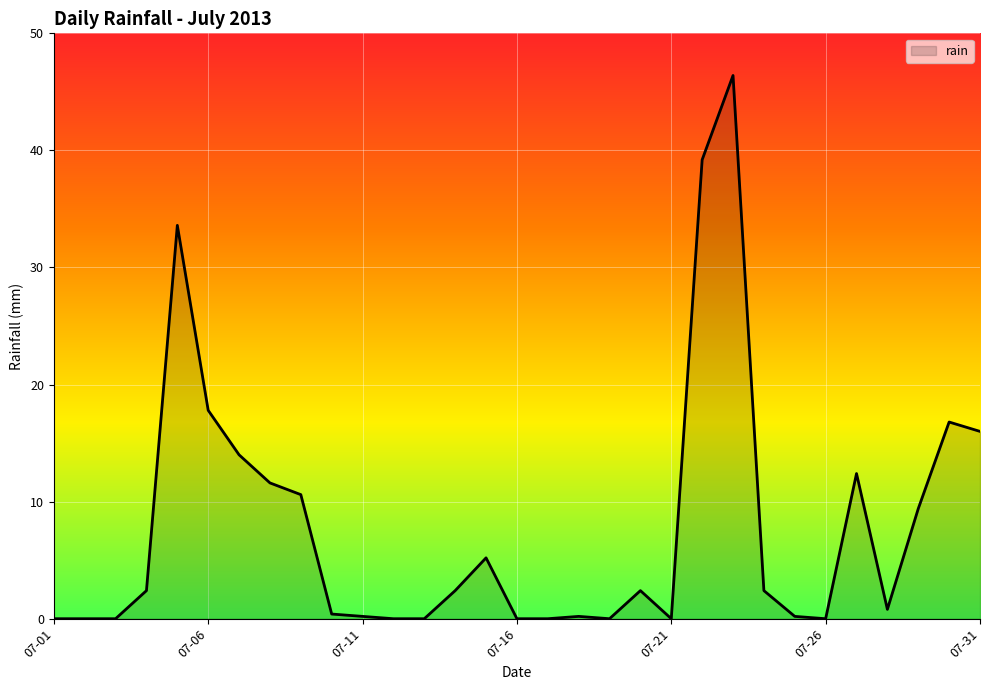

Reading left to right, what are all the values shown in this chart?

0.0	0.0	0.0	2.4	33.6	17.8	14.0	11.6	10.6	0.4	0.2	0.0	0.0	2.4	5.2	0.0	0.0	0.2	0.0	2.4	0.0	39.2	46.4	2.4	0.2	0.0	12.4	0.8	9.4	16.8	16.0